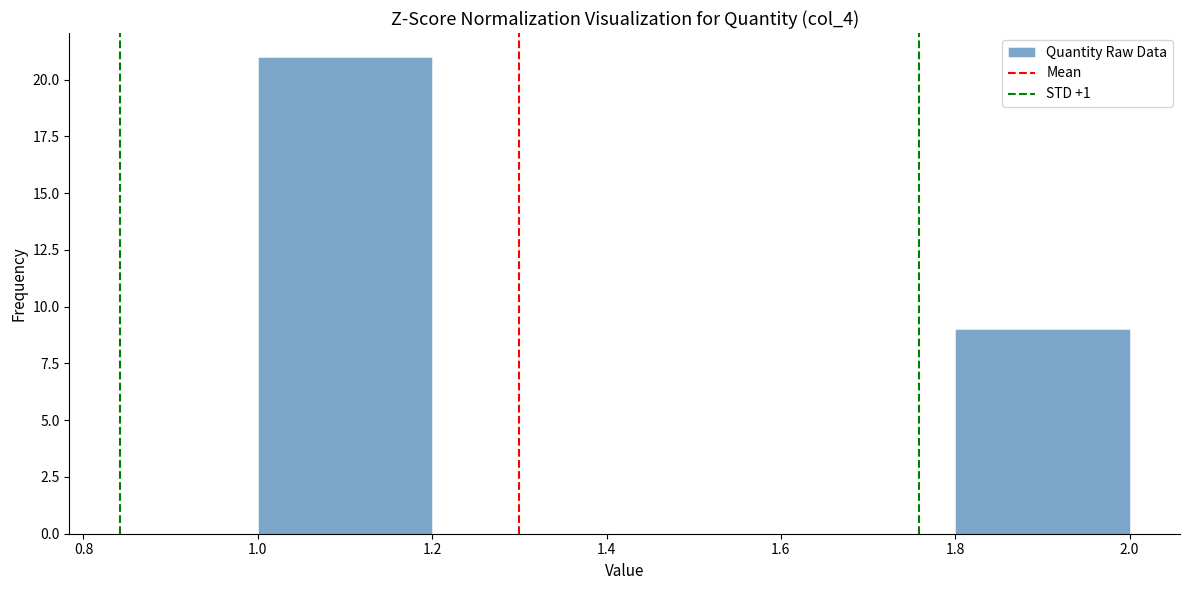

Reading left to right, list every bar in this chart as the range it spans on the x-axis followed by its height. The values are not printed on the chart, so give them approximately, as read against the axis.

1.0 to 1.2: 21
1.2 to 1.4: 0
1.4 to 1.6: 0
1.6 to 1.8: 0
1.8 to 2.0: 9